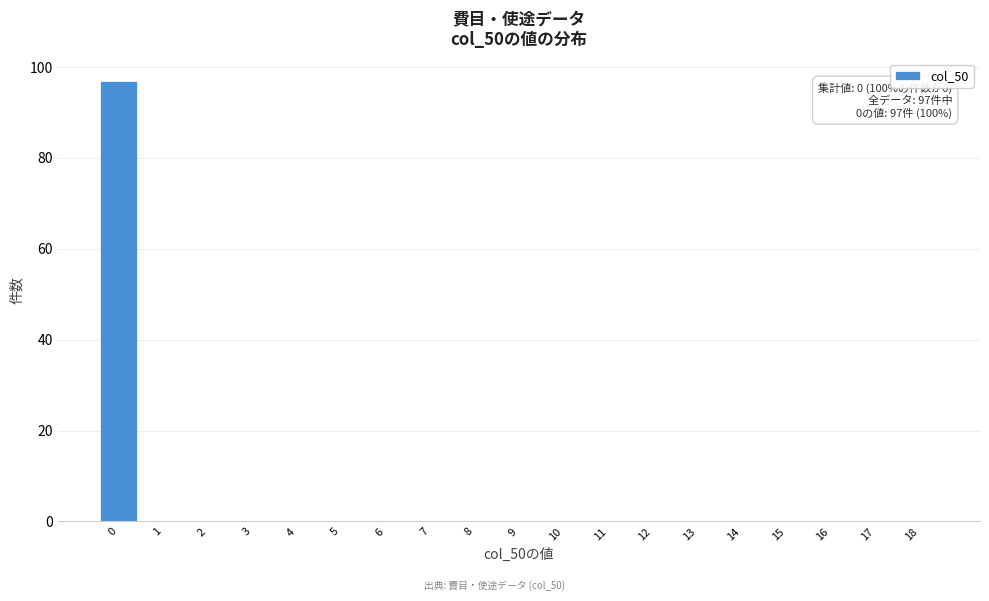

Reading right to left, transcribe all the data shown in this chart.

18=0	17=0	16=0	15=0	14=0	13=0	12=0	11=0	10=0	9=0	8=0	7=0	6=0	5=0	4=0	3=0	2=0	1=0	0=97